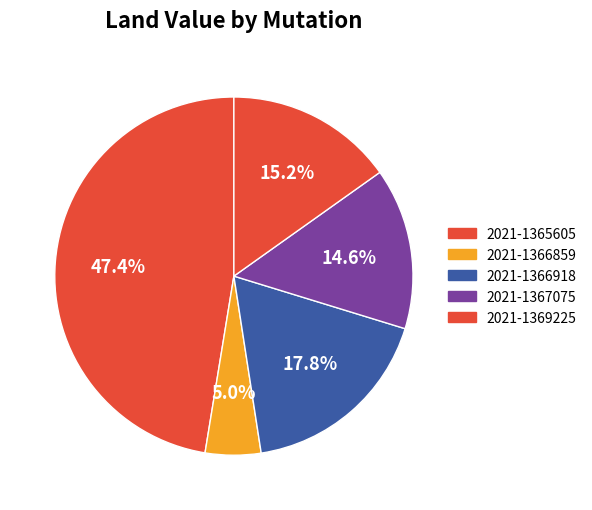

How many segments does this pie chart have?

5